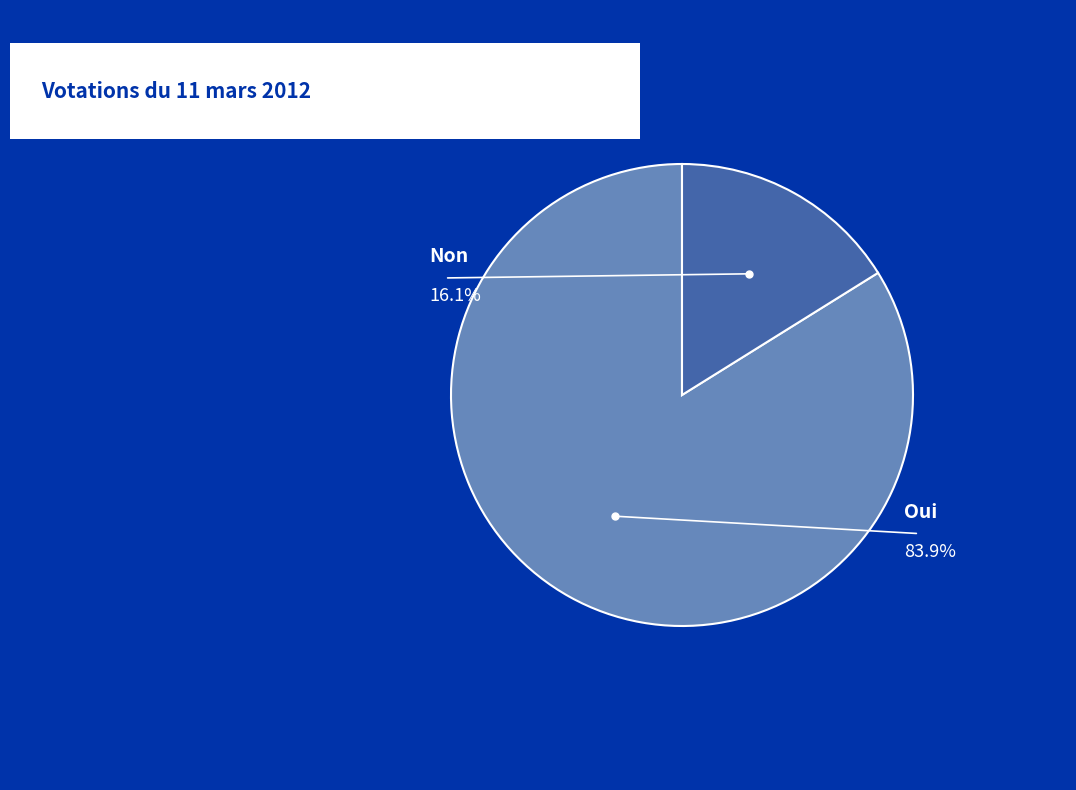

To the nearest percent, what is the difference between the largest and smallest slice percentages?

68%